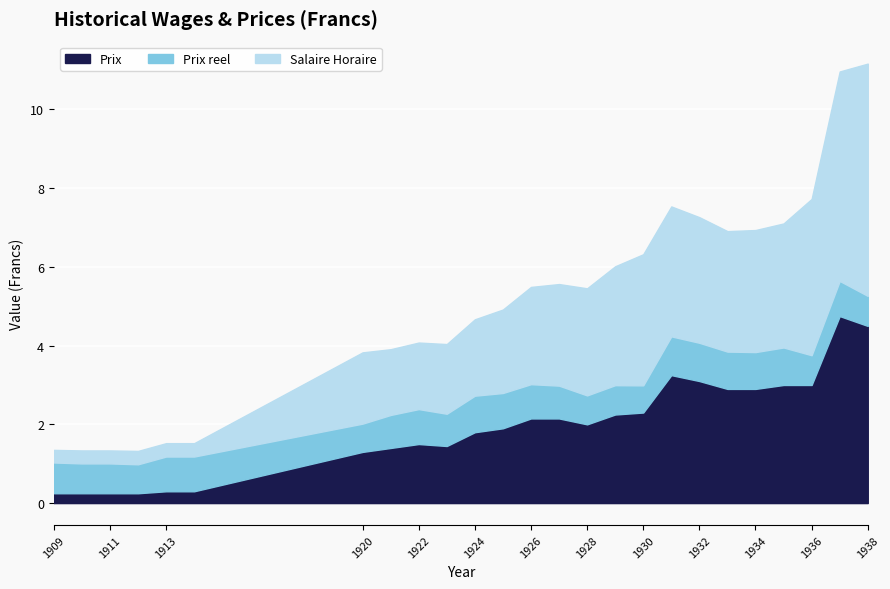

Where is Prix nearest to the value 2?

1928